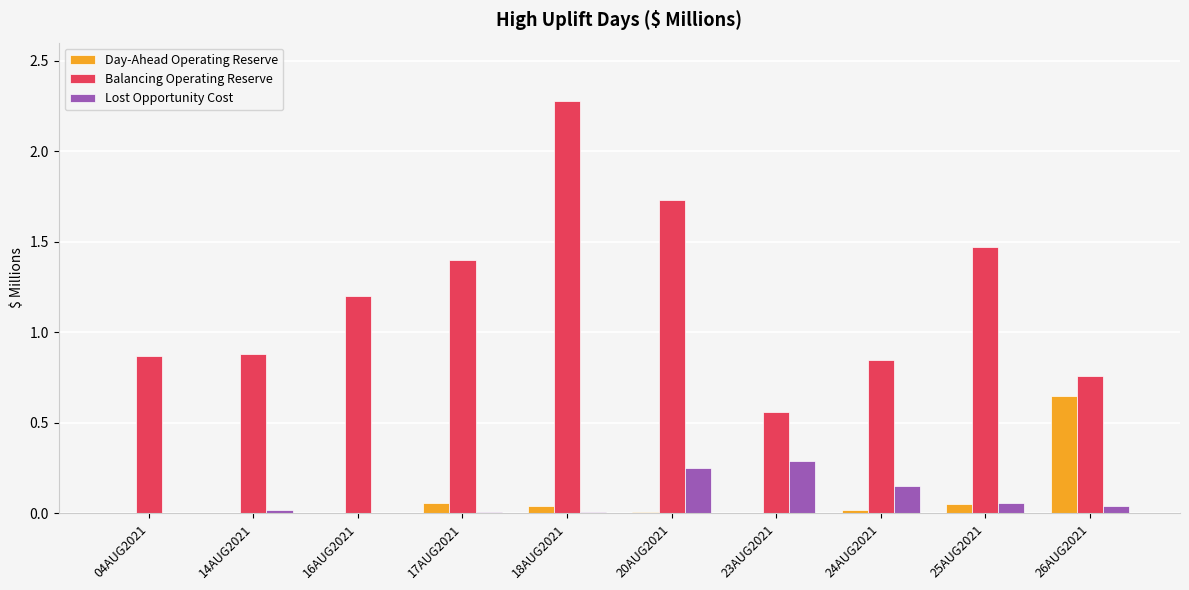

What are all the series names shown in the legend?

Day-Ahead Operating Reserve, Balancing Operating Reserve, Lost Opportunity Cost